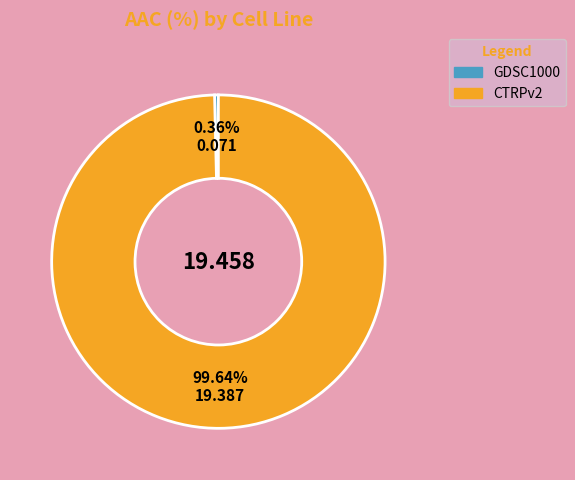

To the nearest percent, what is the difference between the GDSC1000 and CTRPv2 slice percentages?

99%